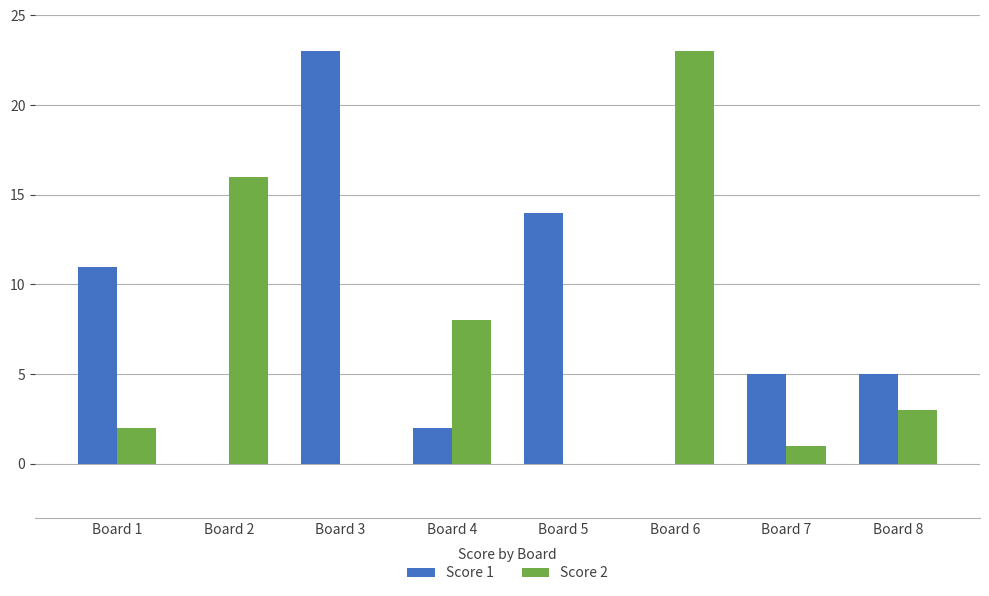

Is the value of Score 1 at Board 2 greater than the value of Score 2 at Board 8?

No